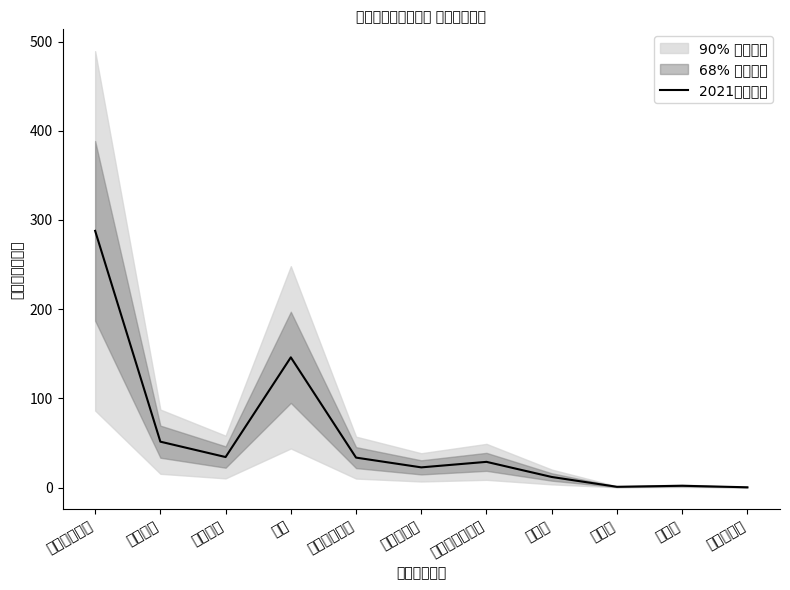

The value at 公务接待费 is 0.3. True or false?

True